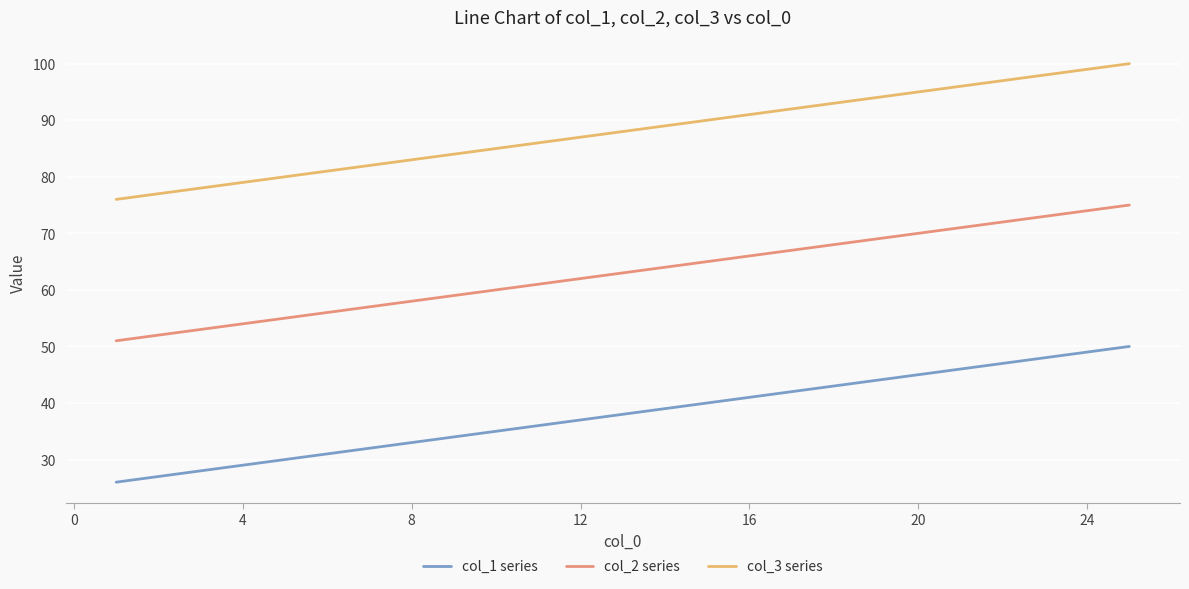

True or false: col_1 series and col_3 series cross at least once.

False